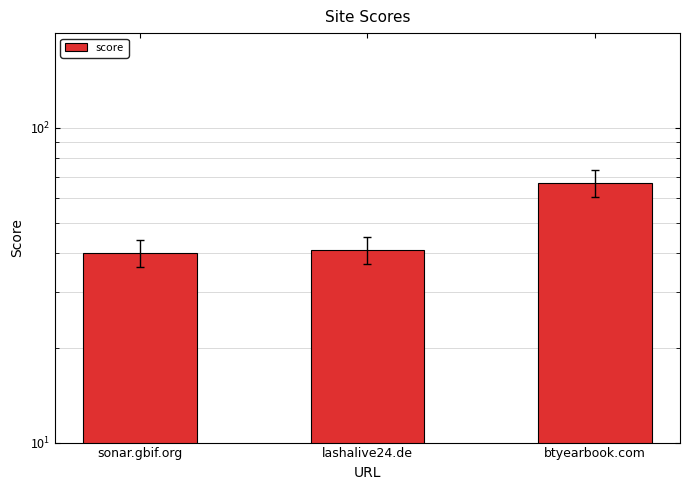

What is the difference between the maximum and minimum values?

27